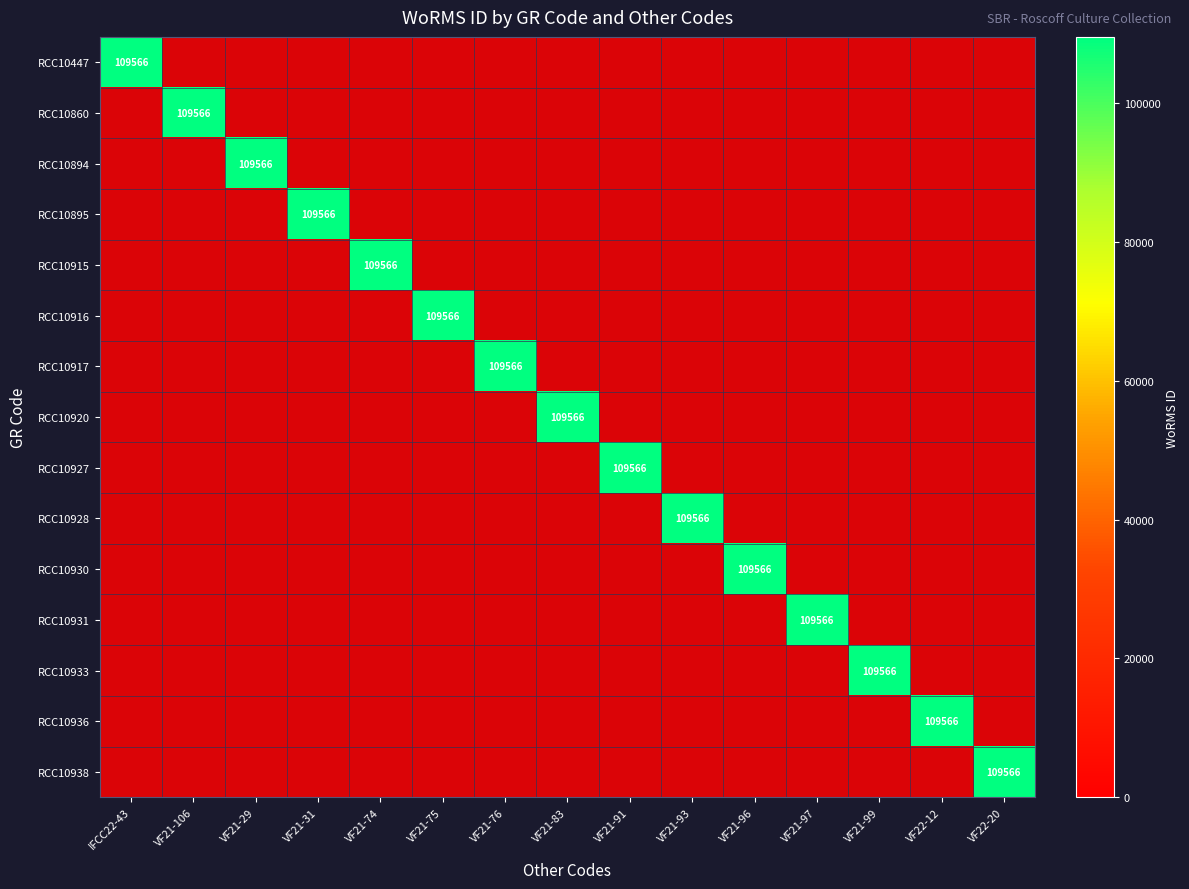

Which has a higher value, VF21-96 or VF21-106?

VF21-96